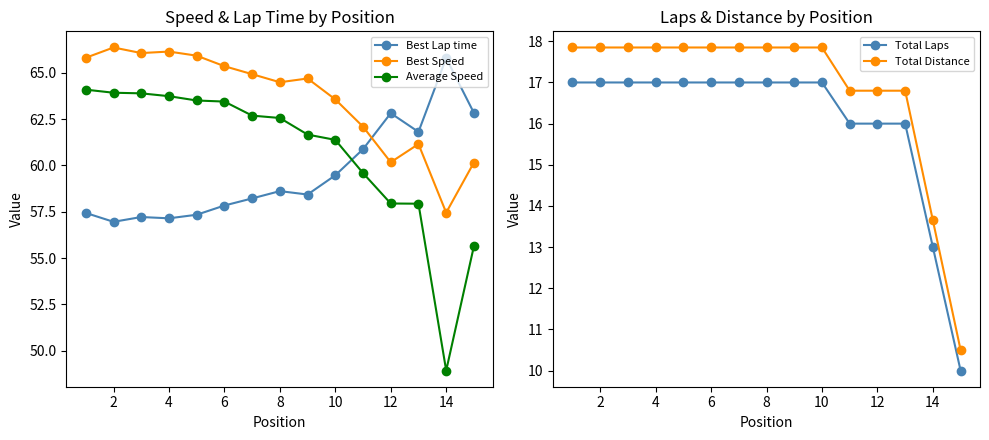

What is the value of the Best Speed point at the 6th from the left?

65.4